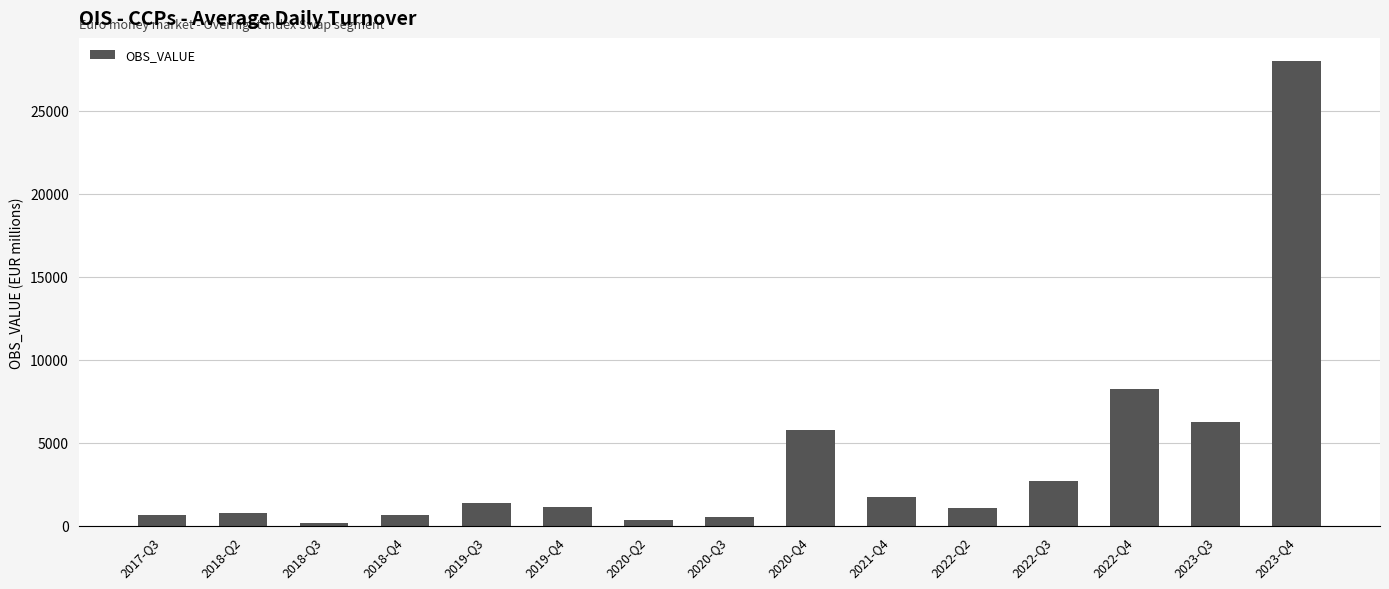

Approximately how many times larger is the value at 2018-Q2 compared to 2017-Q3?

1.1